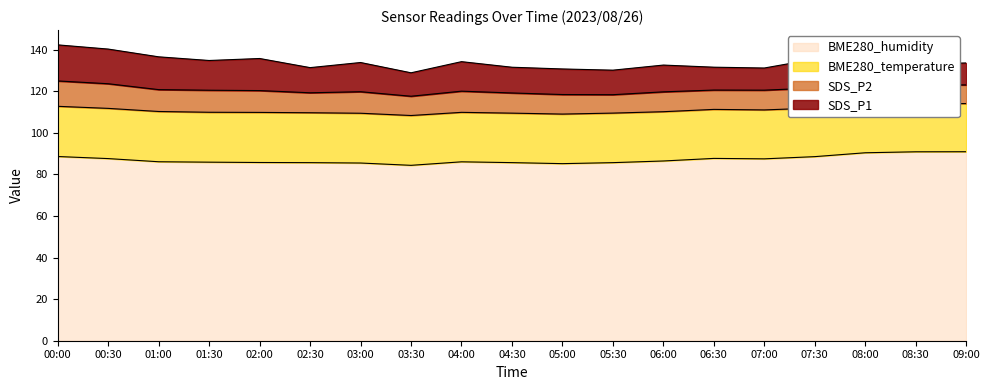

At how many categories does at least one series exceed 76?

19